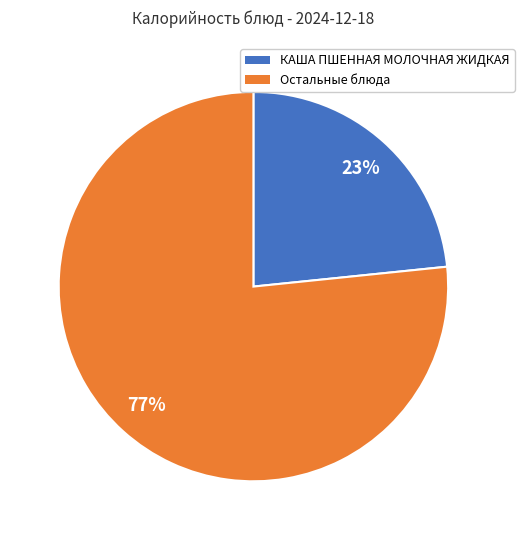

Is there any slice that represents more than half of the pie?

Yes